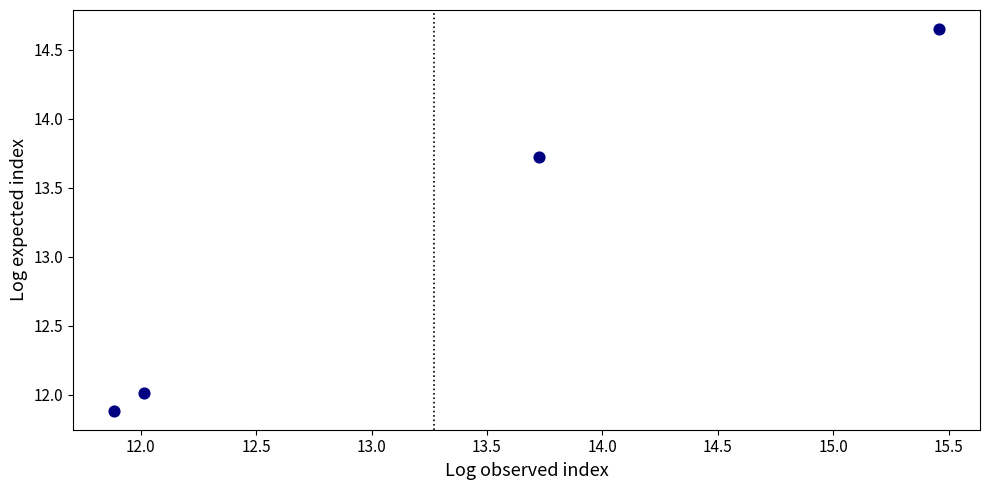

What is the range of Y values (max minus min)?

2.8